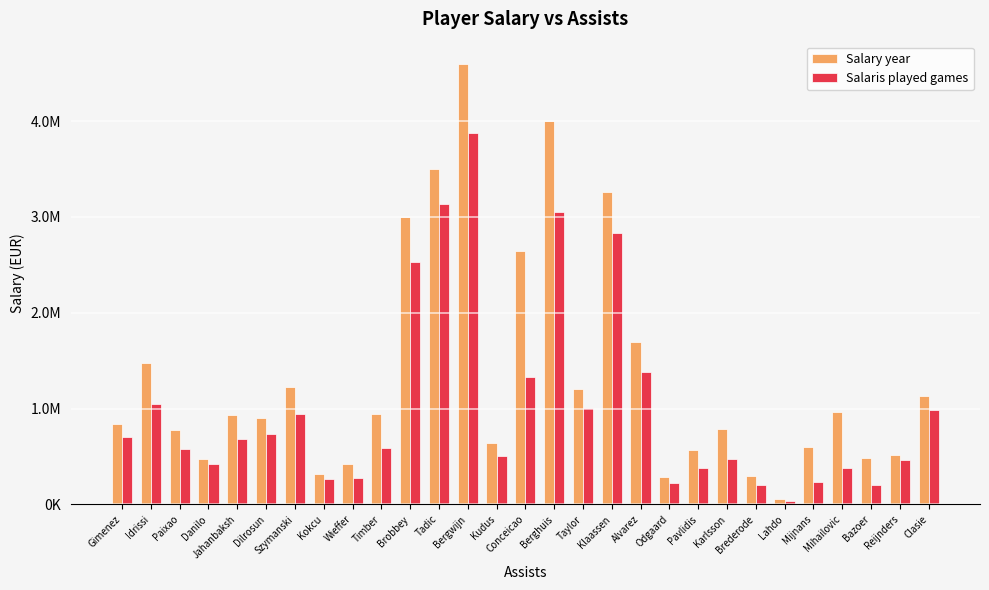

List the series in order of their overall mean, highest first.

Salary year, Salaris played games